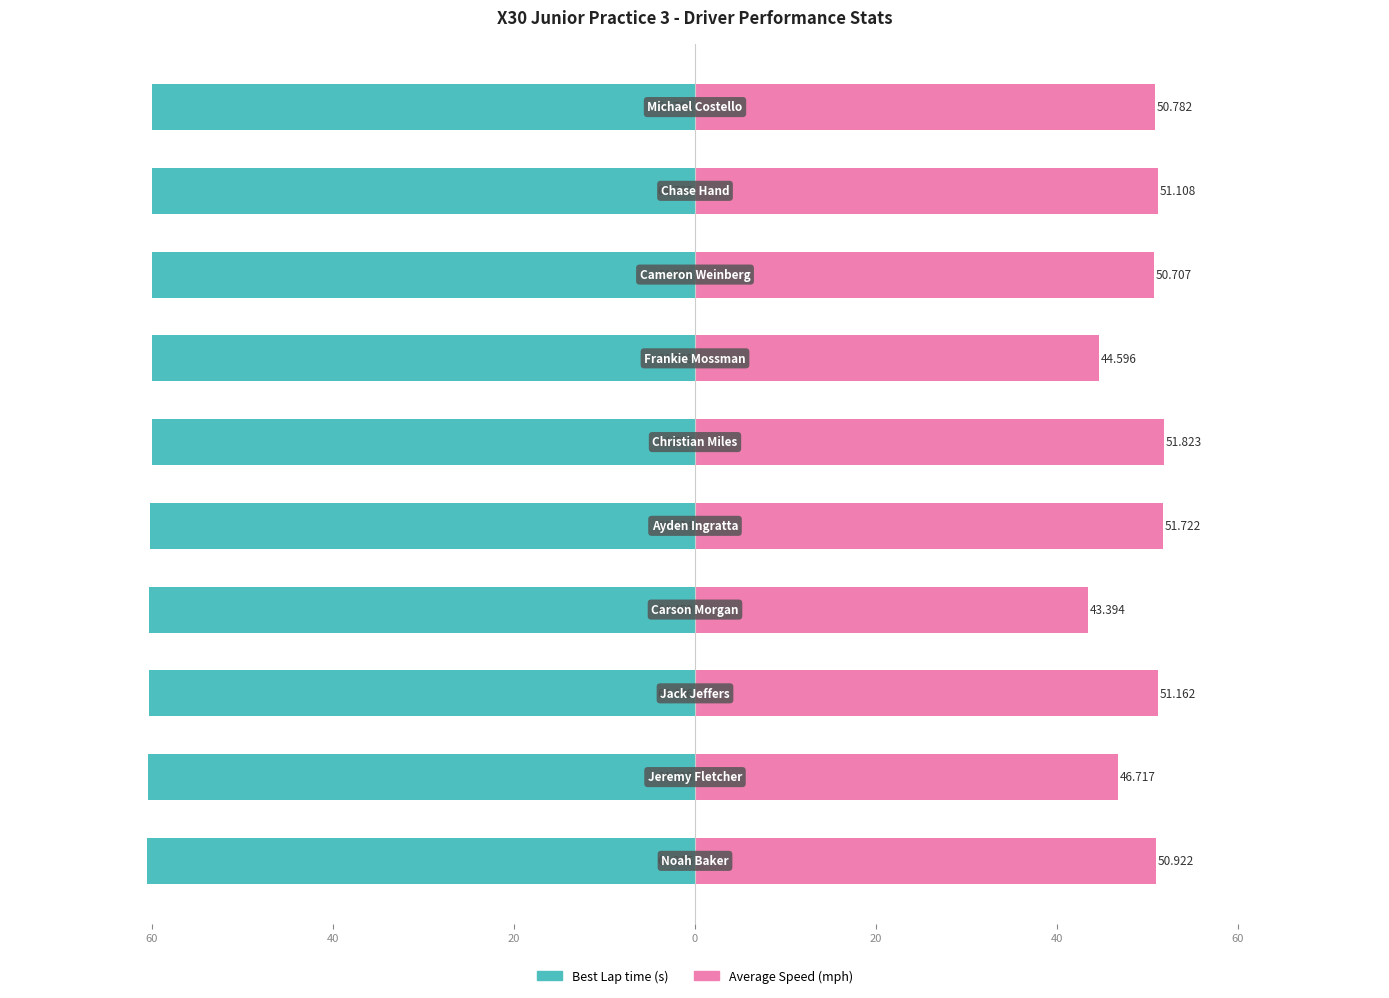

Which series has the widest spread of values?

Average Speed (mph)